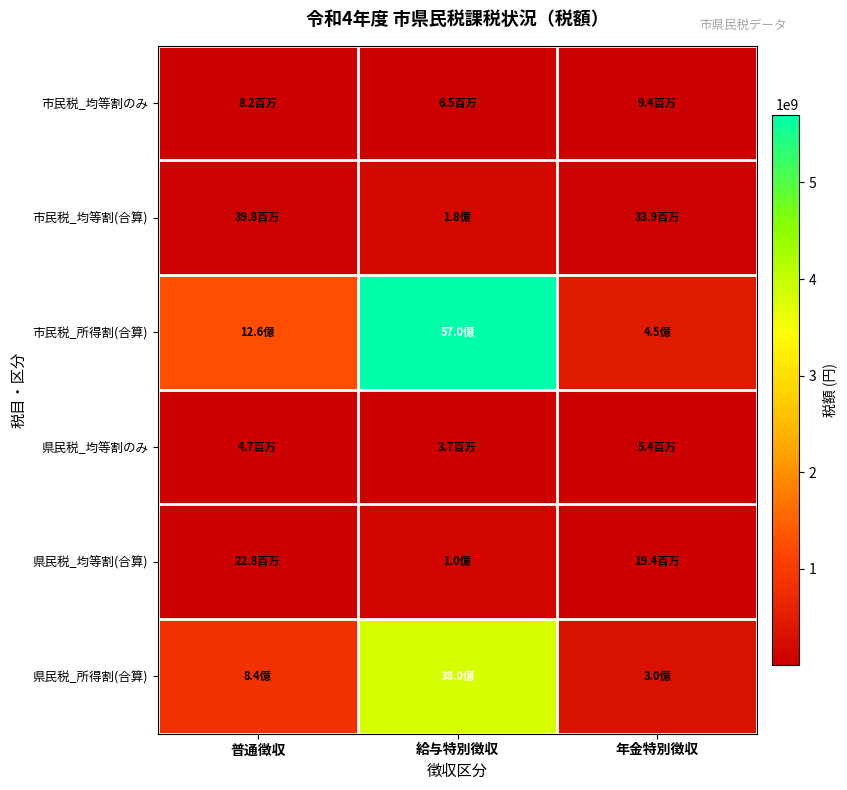

Which category has the highest value across all series?

給与特別徴収